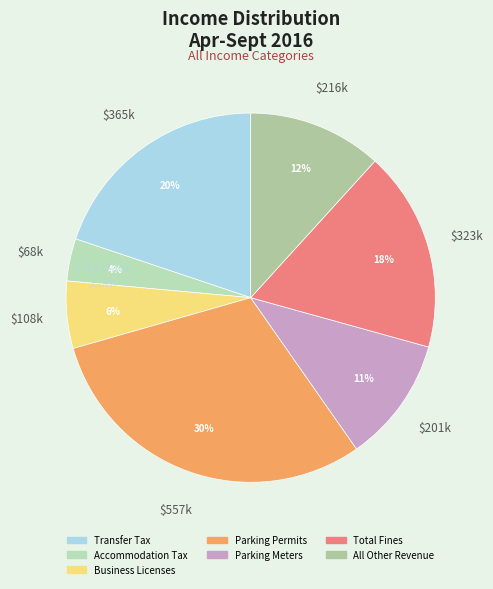

Count the number of slices in the pie.

7